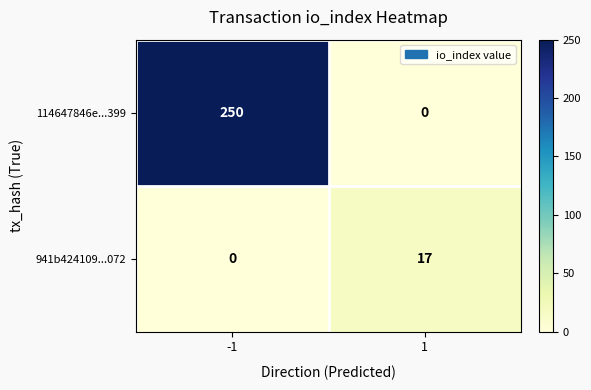

What is the difference between the 941b424109...072 values at 1 and -1?

17